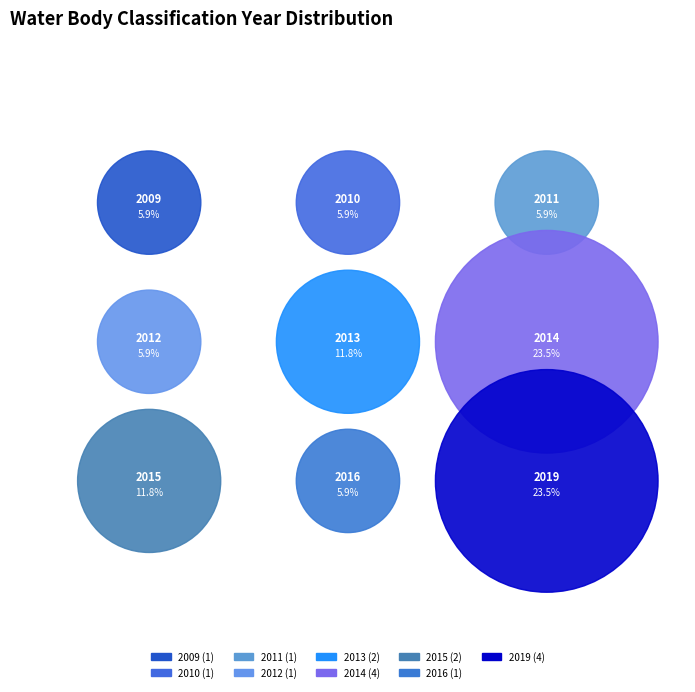

How many slices are in this pie chart?

9